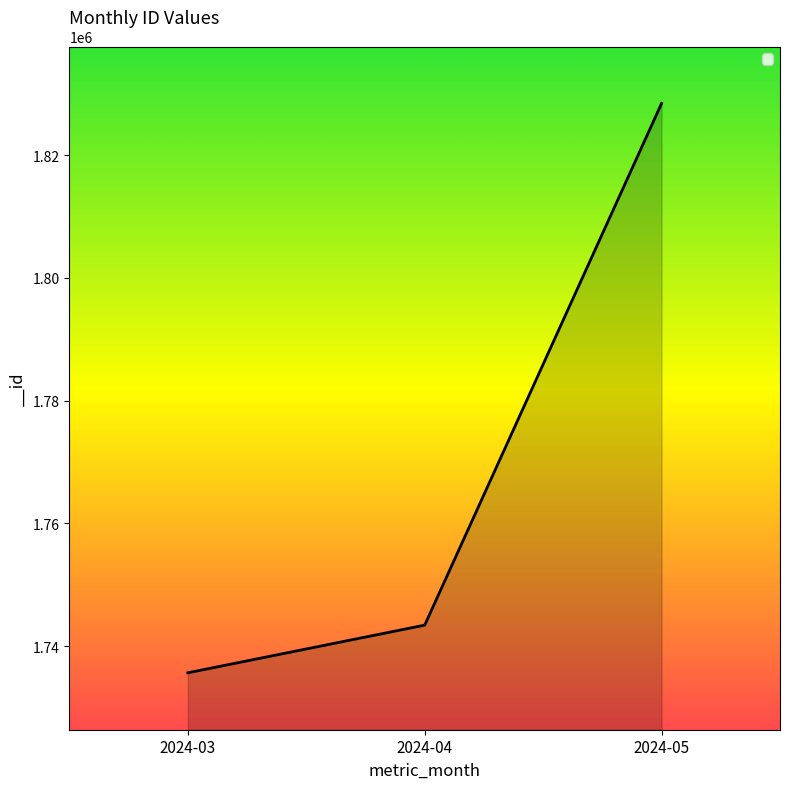

True or false: the data shows 1743422 at 2024-04.

True